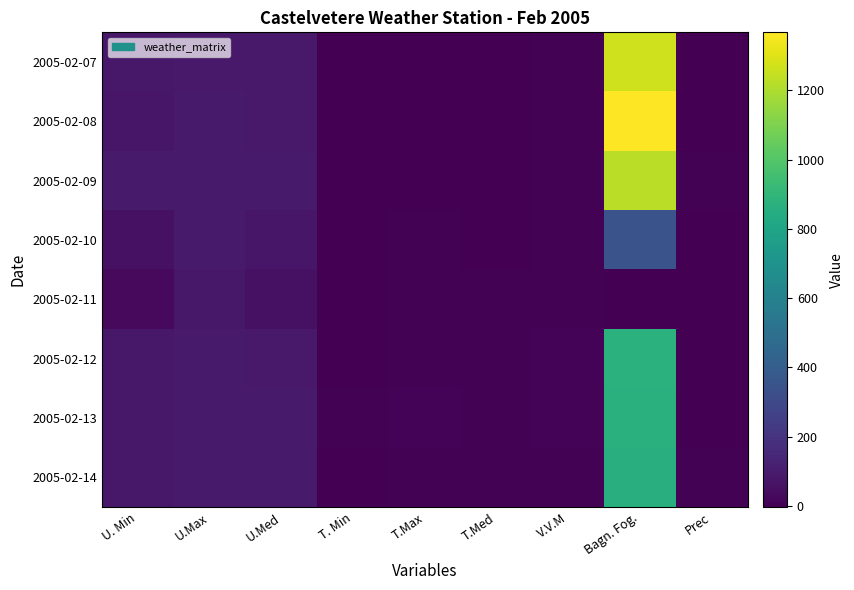

Which series has the largest range (max minus min)?

2005-02-08